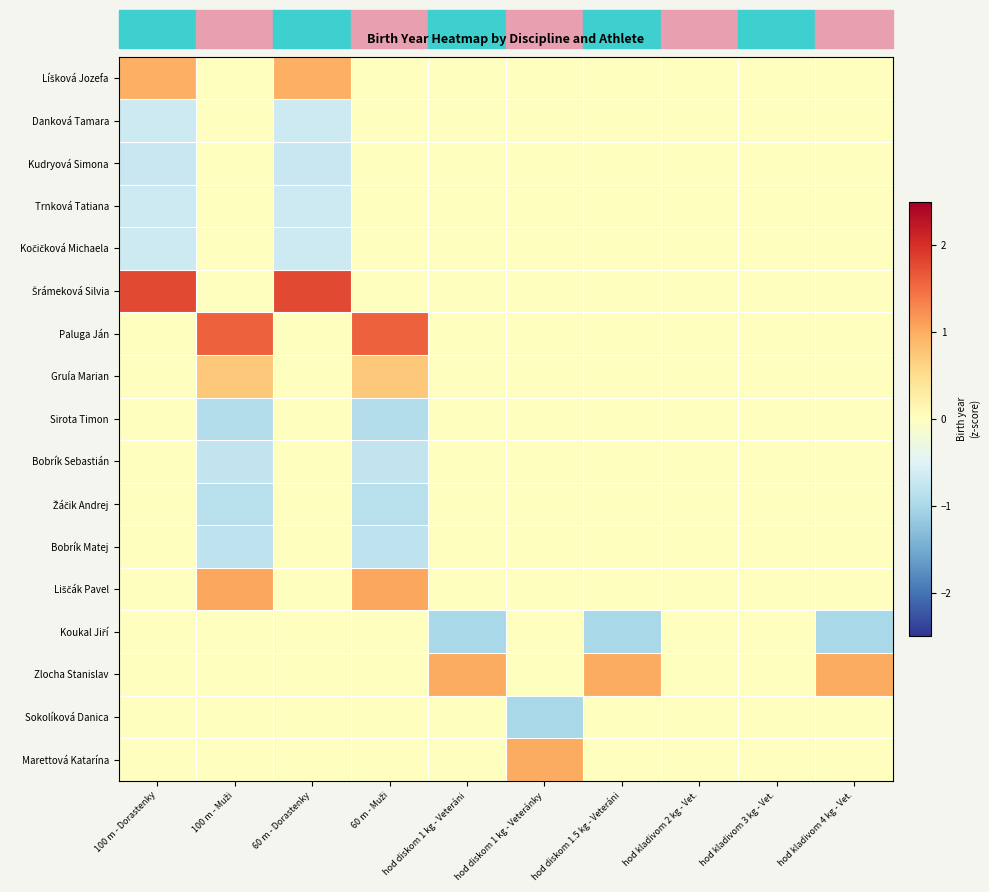

Rank the series by their maximum value, from highest to lowest.

Šrámeková Silvia, Paluga Ján, Liščák Pavel, Zlocha Stanislav, Marettová Katarína, Líšková Jozefa, Gruĺa Marian, Danková Tamara, Kudryová Simona, Trnková Tatiana, Kočičková Michaela, Sirota Timon, Bobrík Sebastián, Žáčik Andrej, Bobrík Matej, Koukal Jiří, Sokolíková Danica